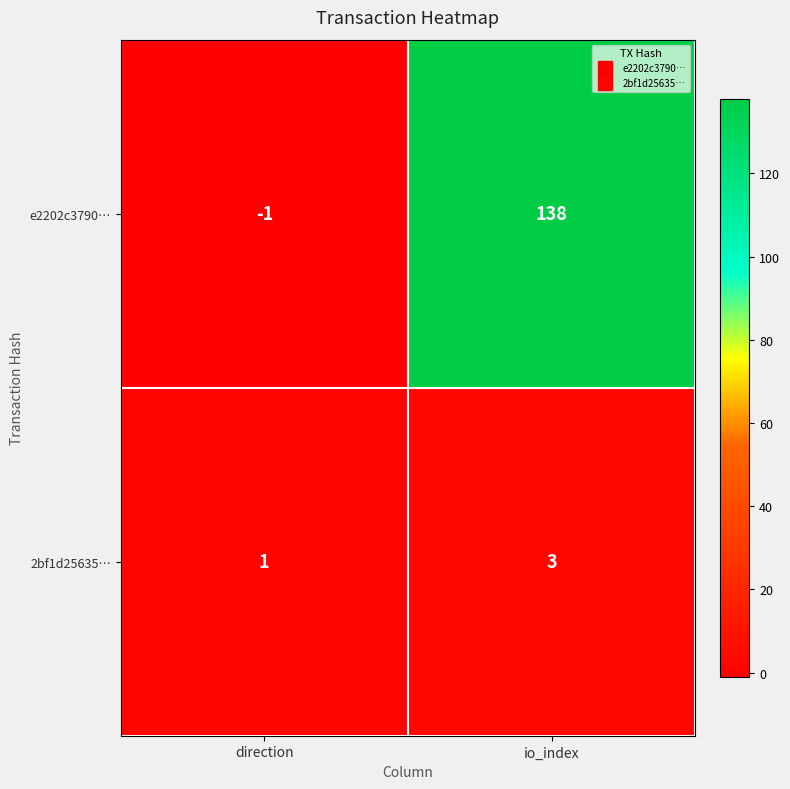

What is the sum of the e2202c3790… values at direction and io_index?

137